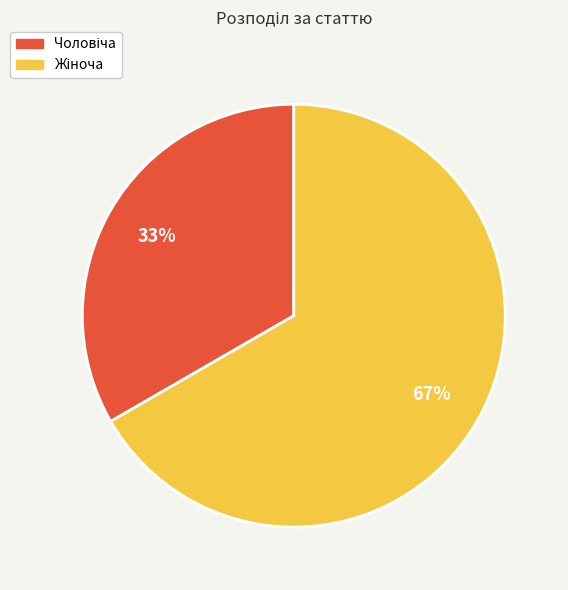

Does any single category account for the majority?

Yes